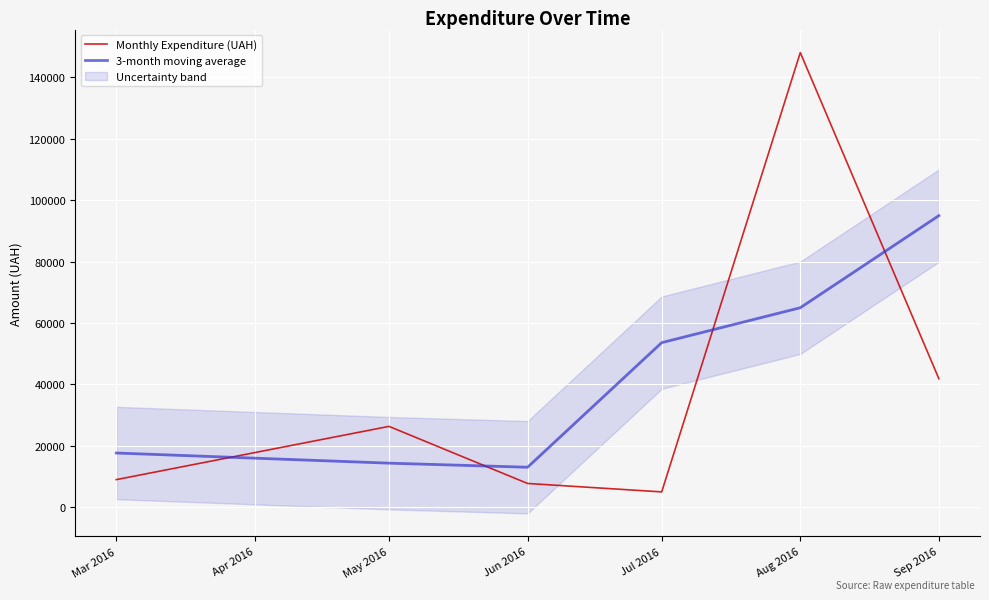

List the series in order of their overall mean, lowest first.

Monthly Expenditure (UAH), 3-month moving average